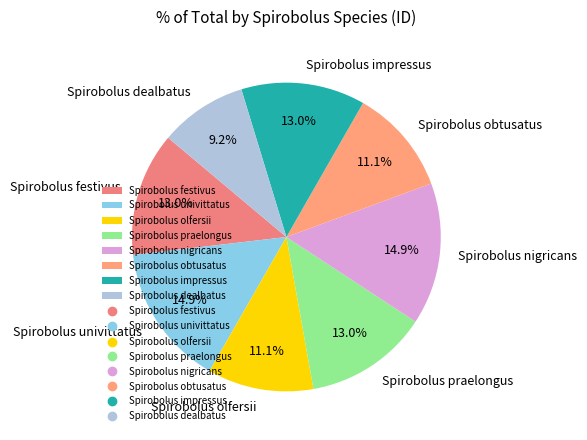

Do Spirobolus praelongus and Spirobolus olfersii together represent more than half of the pie?

No